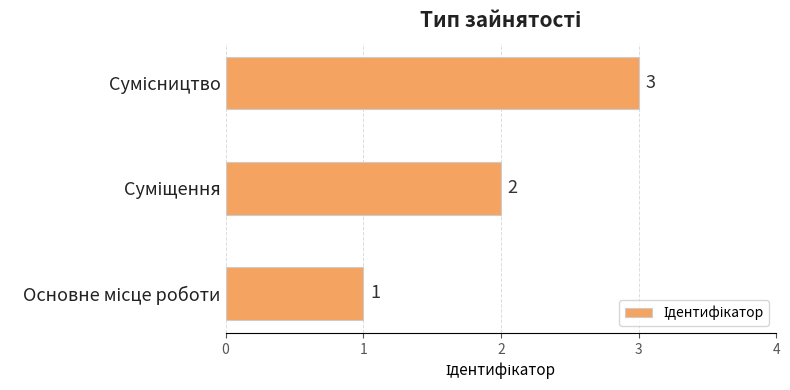

What is the sum of all values?

6